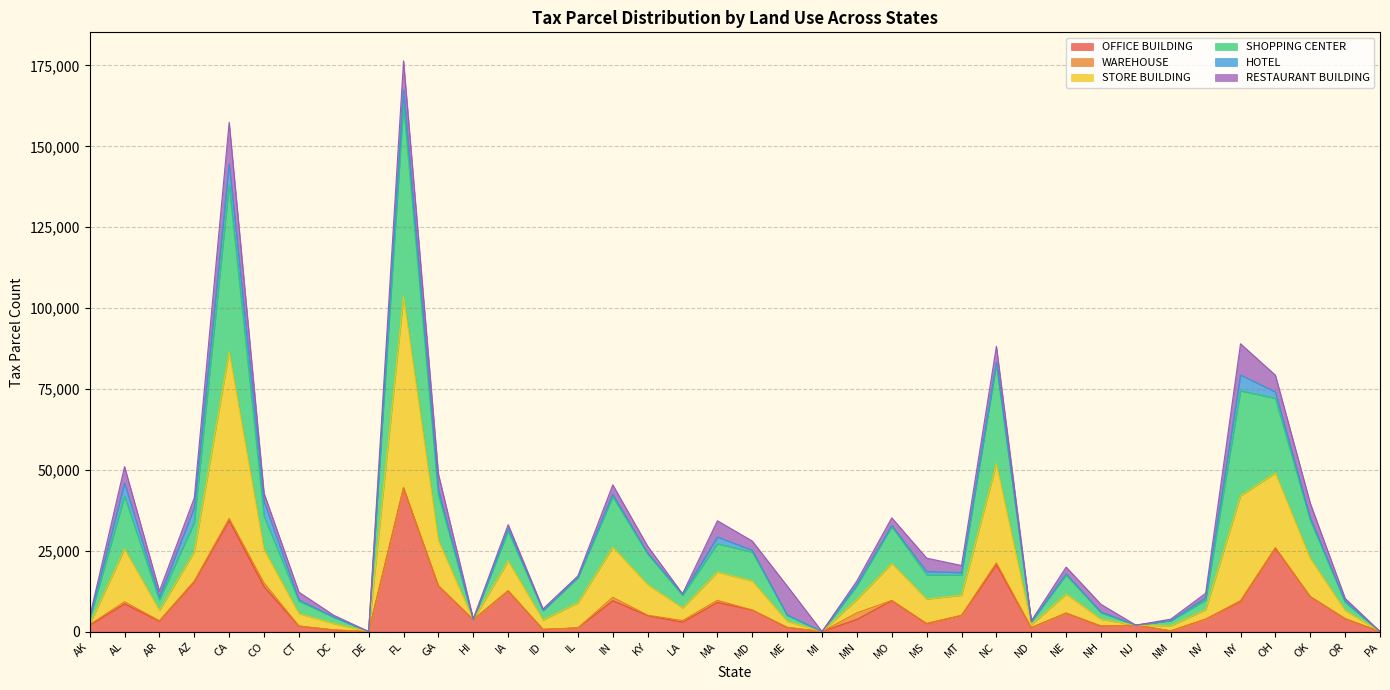

How many data points in OFFICE BUILDING are above 3981?

18